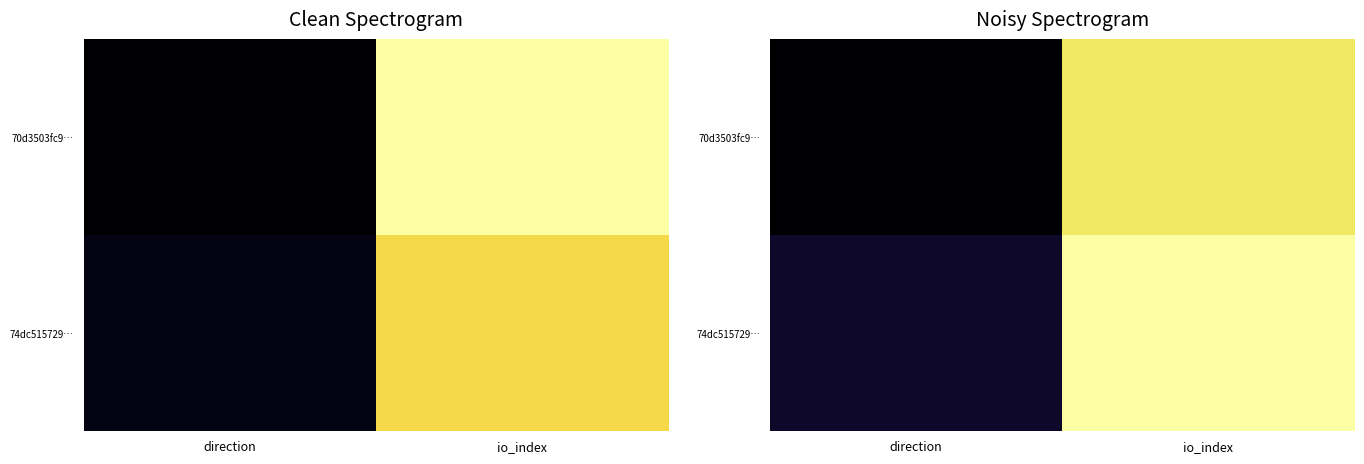

Between io_index and direction, which is larger?

io_index